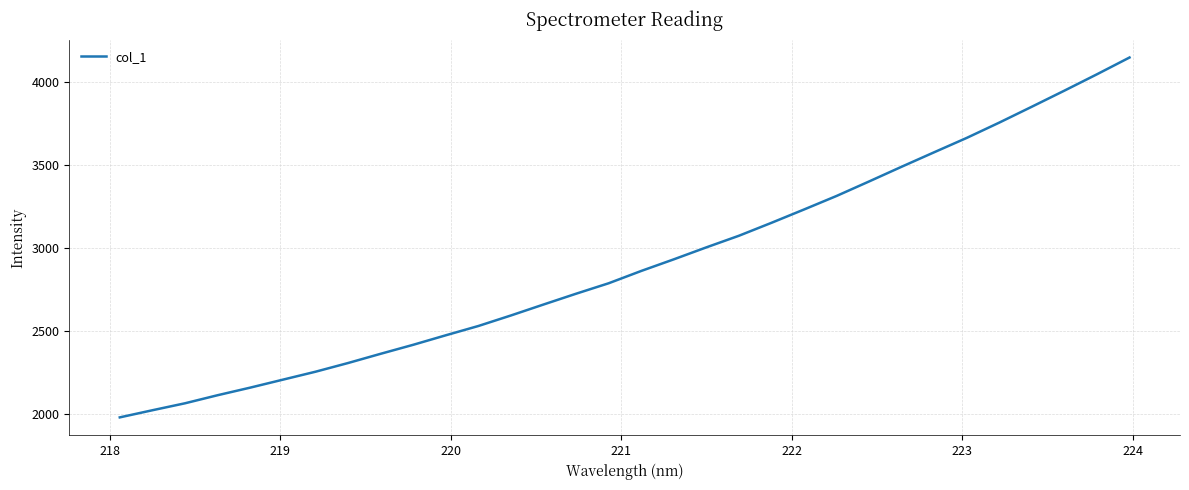

What is the minimum value shown in the chart?

1978.3